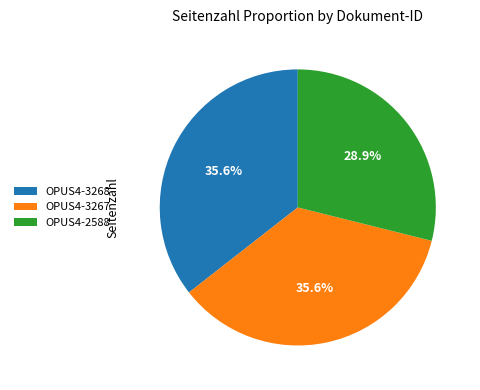

Approximately how many times larger is the value at OPUS4-3268 compared to OPUS4-2588?

1.2